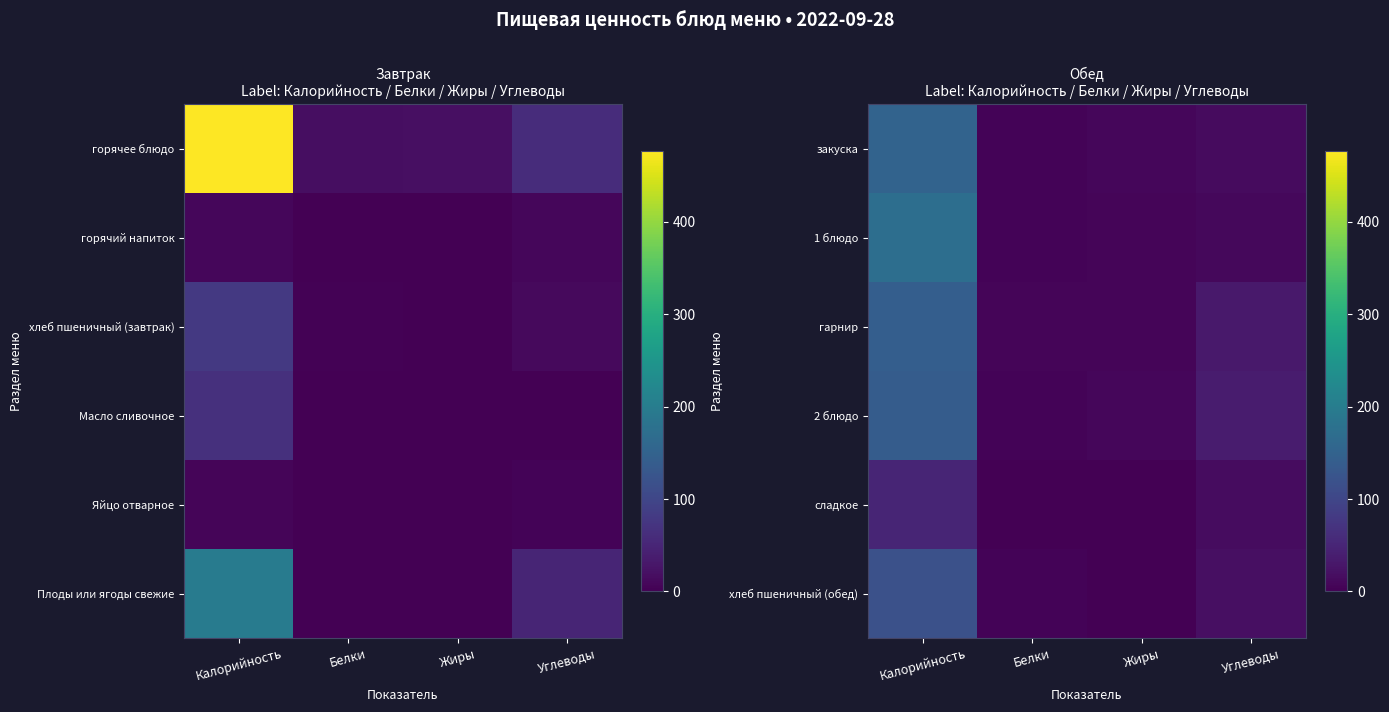

What is the difference between the сладкое values at Углеводы and Белки?

15.3